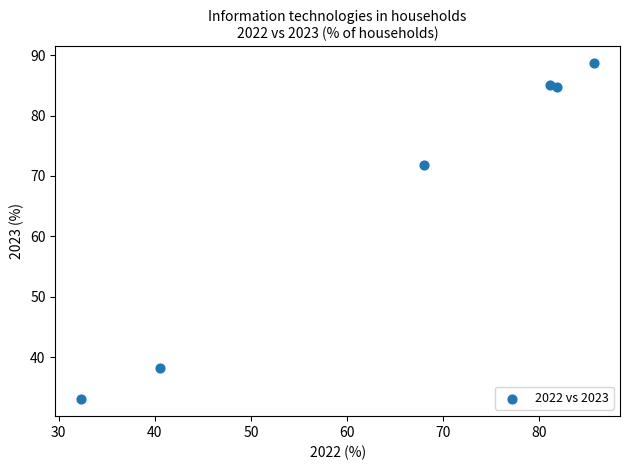

What is the range of X values (max minus min)?

53.4